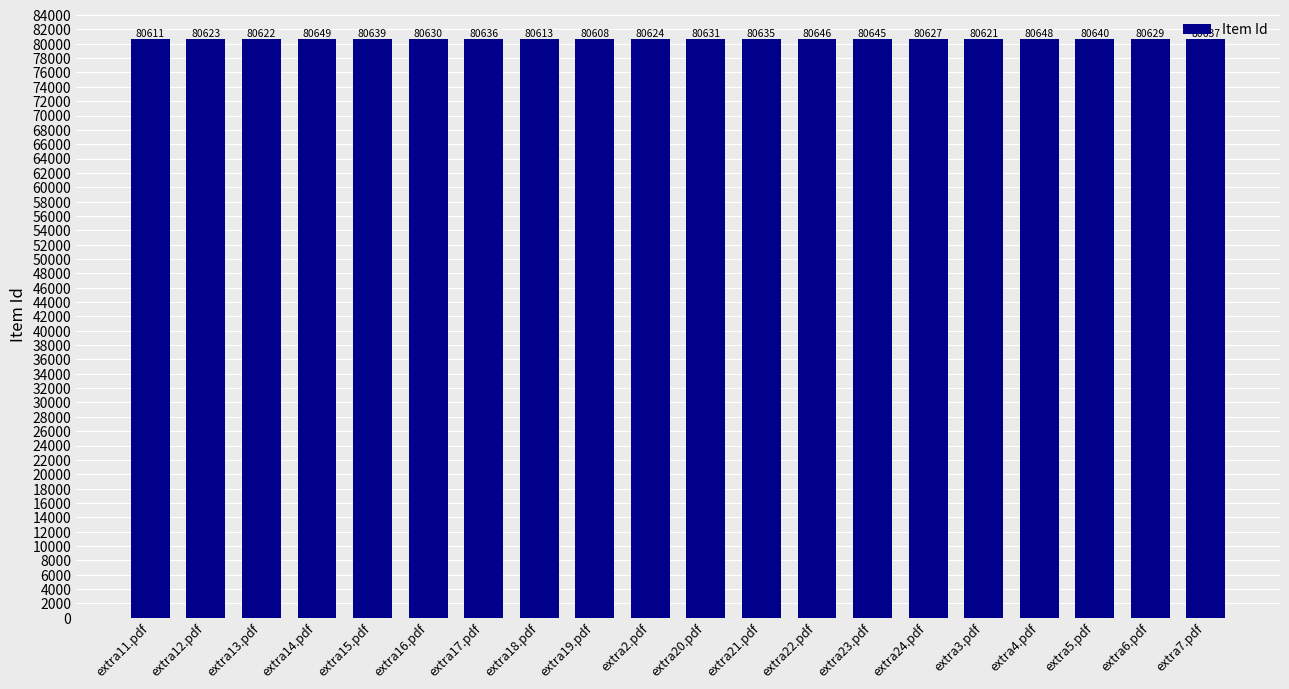

Reading left to right, transcribe all the data shown in this chart.

extra11.pdf=80611	extra12.pdf=80623	extra13.pdf=80622	extra14.pdf=80649	extra15.pdf=80639	extra16.pdf=80630	extra17.pdf=80636	extra18.pdf=80613	extra19.pdf=80608	extra2.pdf=80624	extra20.pdf=80631	extra21.pdf=80635	extra22.pdf=80646	extra23.pdf=80645	extra24.pdf=80627	extra3.pdf=80621	extra4.pdf=80648	extra5.pdf=80640	extra6.pdf=80629	extra7.pdf=80637